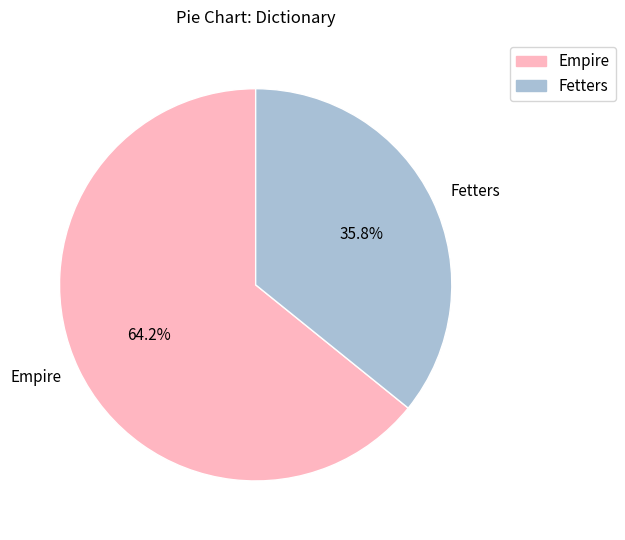

To the nearest percent, what is the difference between the Empire and Fetters slice percentages?

28%